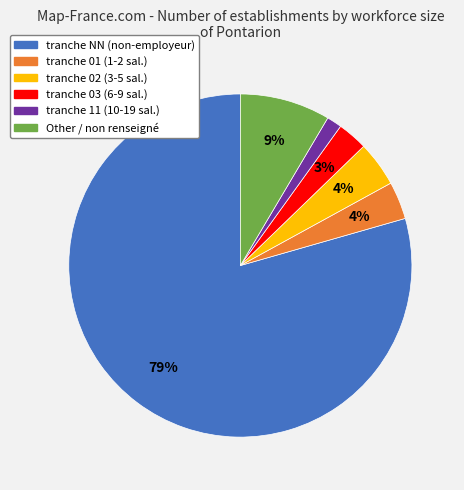

Is there any slice that represents more than half of the pie?

Yes